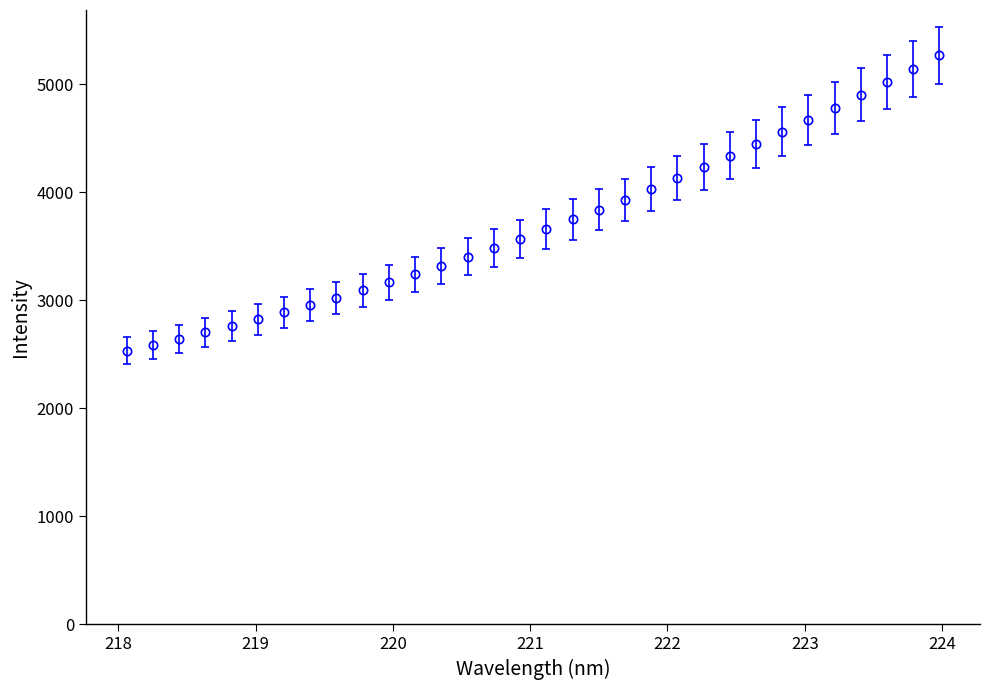

What is the greatest value displayed?

5266.2